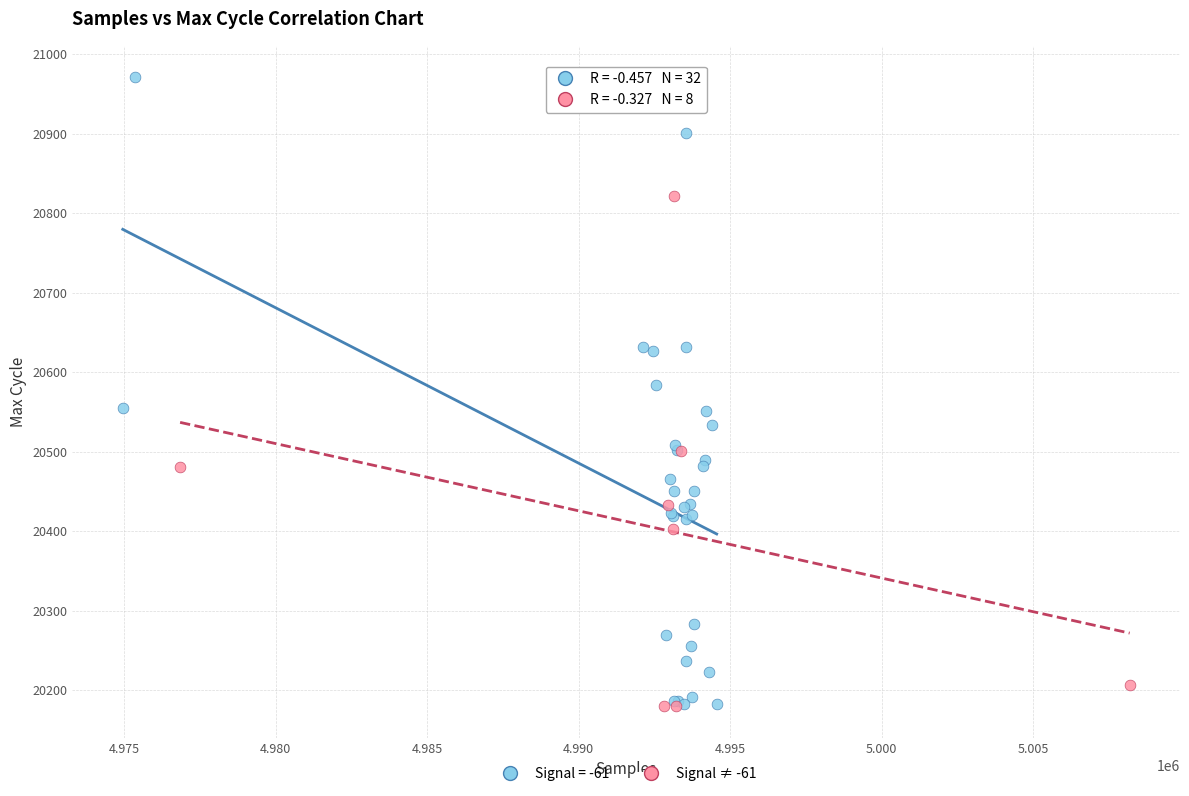

Which series has the widest spread of Y values?

Signal = -61